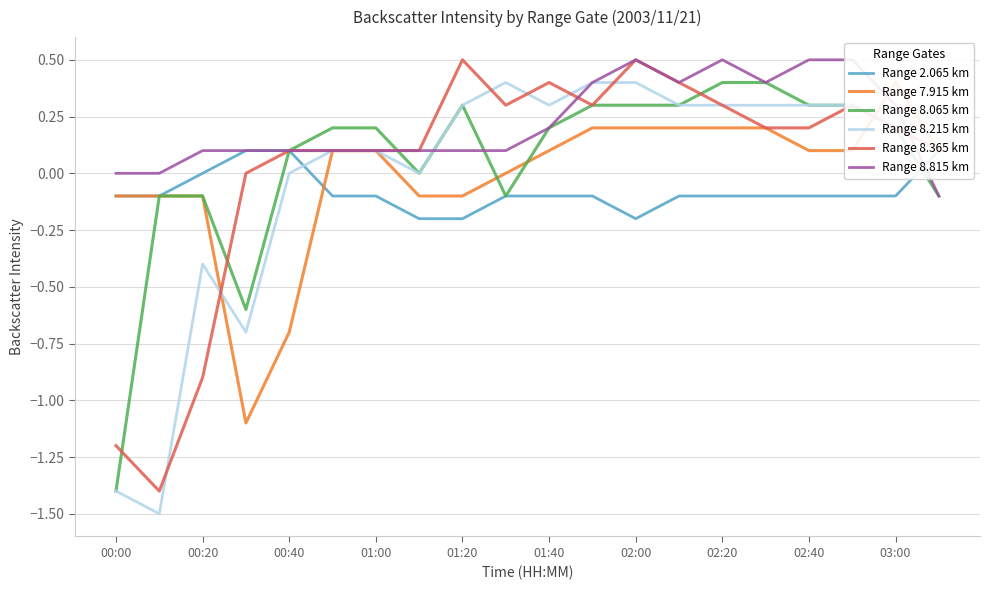

What is the lowest value of the Range 8.365 km series?

-1.4